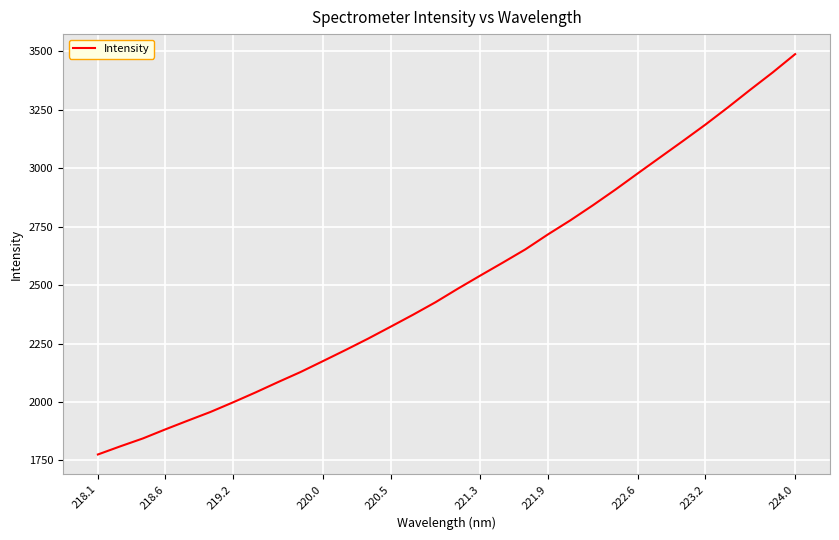

What is the sum of all values?

80573.1